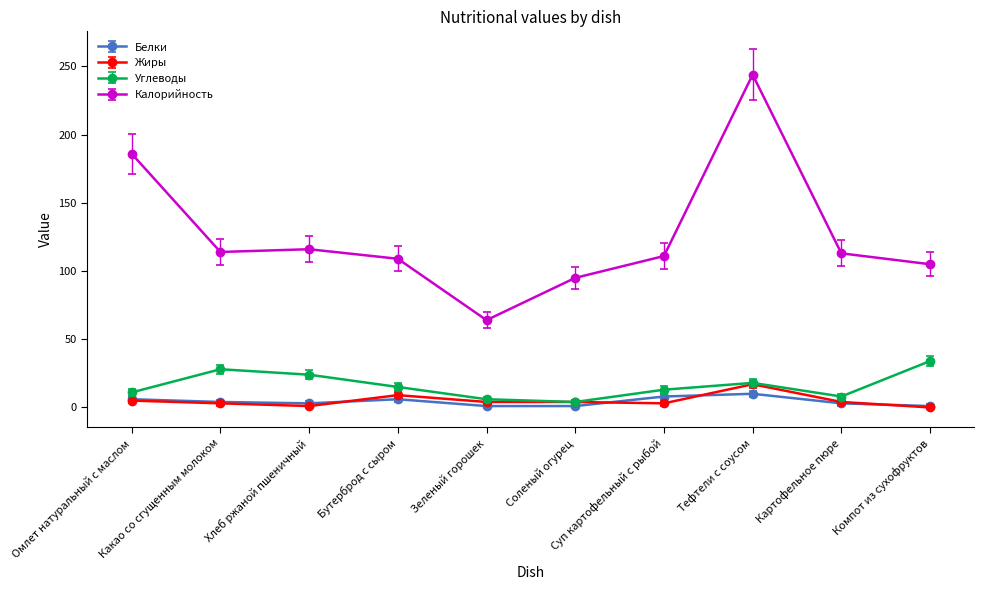

True or false: Жиры has more than 0 points higher than both neighbors.

True